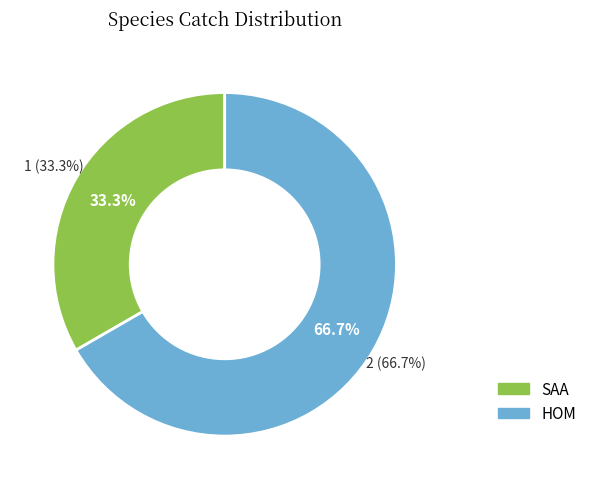

Which category has the biggest portion of the pie?

HOM